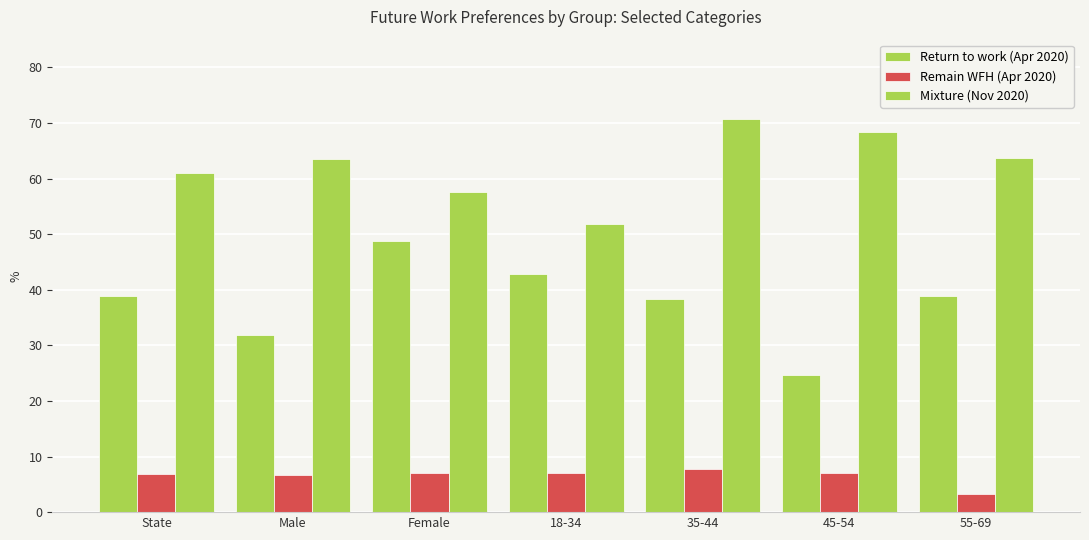

Reading left to right, what are all the values shown in this chart?

Return to work (Apr 2020): 38.8	31.9	48.8	42.9	38.4	24.7	38.8
Remain WFH (Apr 2020): 6.8	6.7	7.0	7.1	7.8	7.0	3.3
Mixture (Nov 2020): 61.0	63.5	57.6	51.8	70.8	68.3	63.7